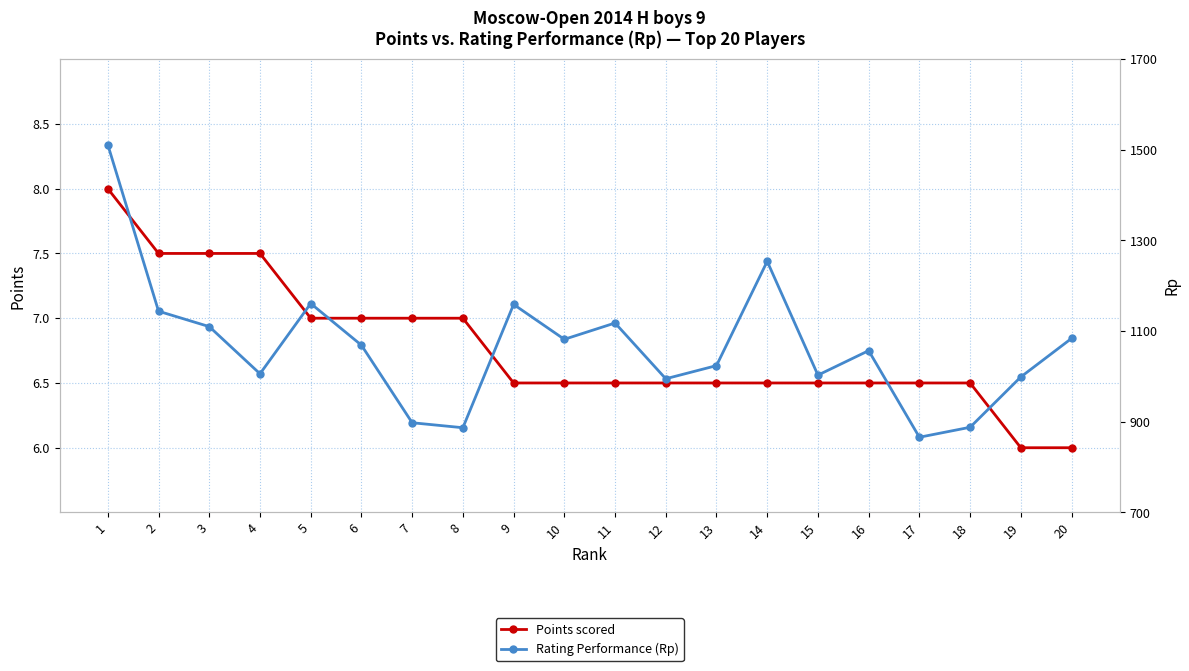

True or false: Rating Performance (Rp) has a value of 284.1 at 7.

False